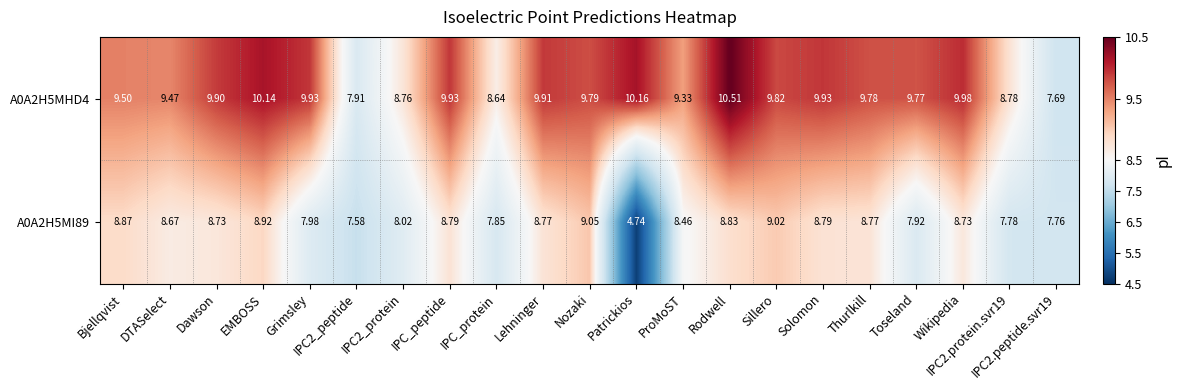

Which category has the lowest value across all series?

Patrickios